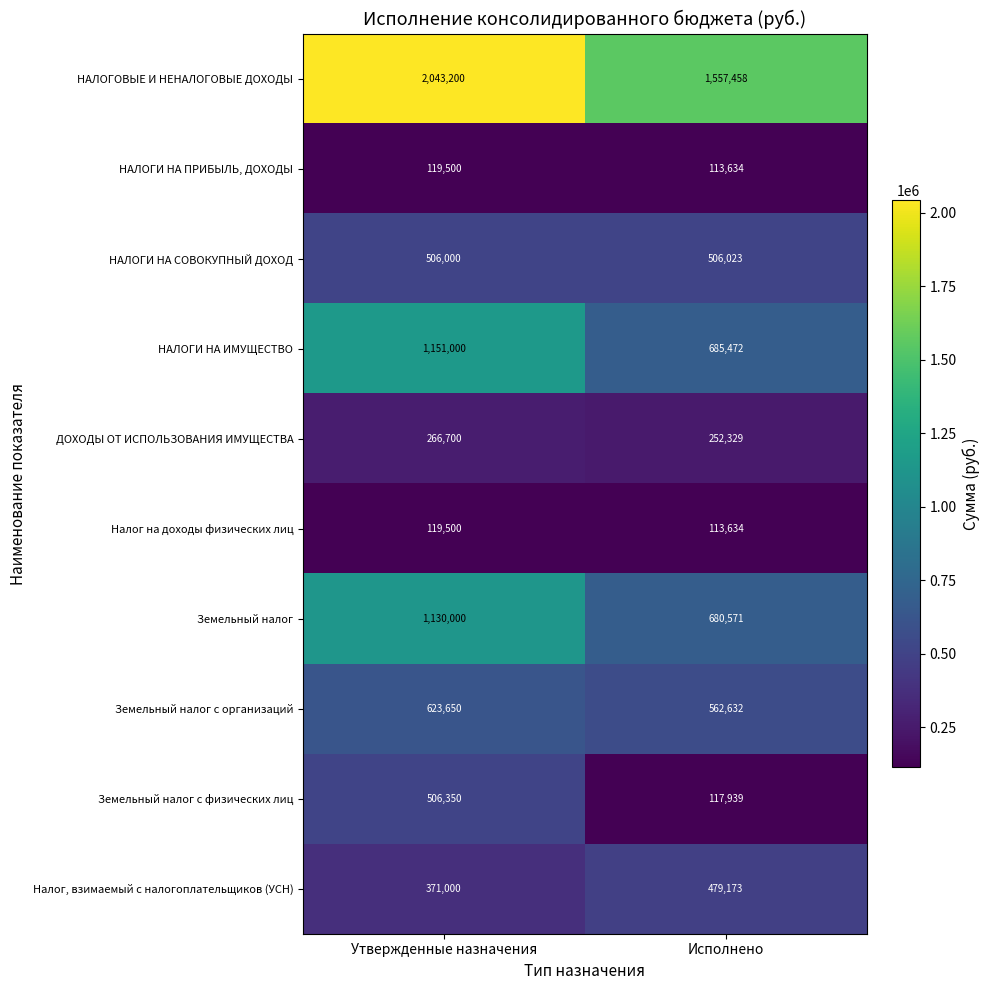

Rank the categories by Земельный налог value from highest to lowest.

Утвержденные назначения, Исполнено